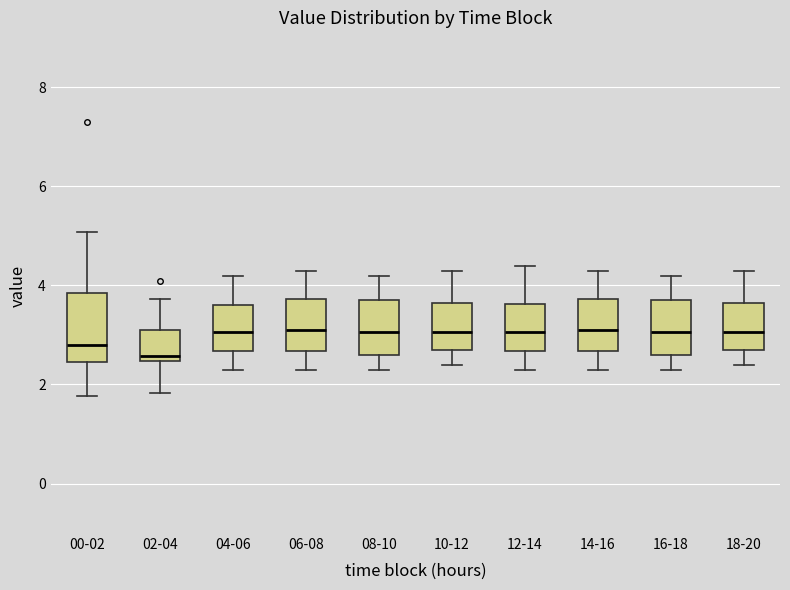

Which box's median line is the lowest?

02-04